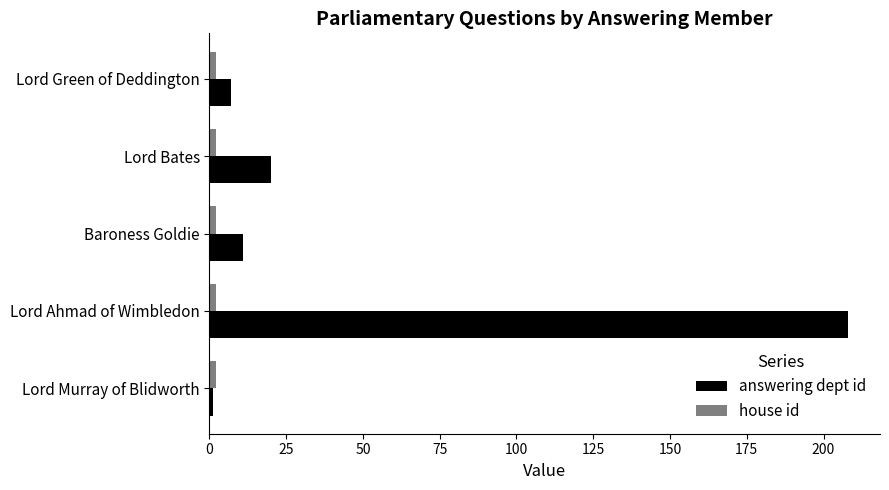

What is the sum of all answering dept id values?

247